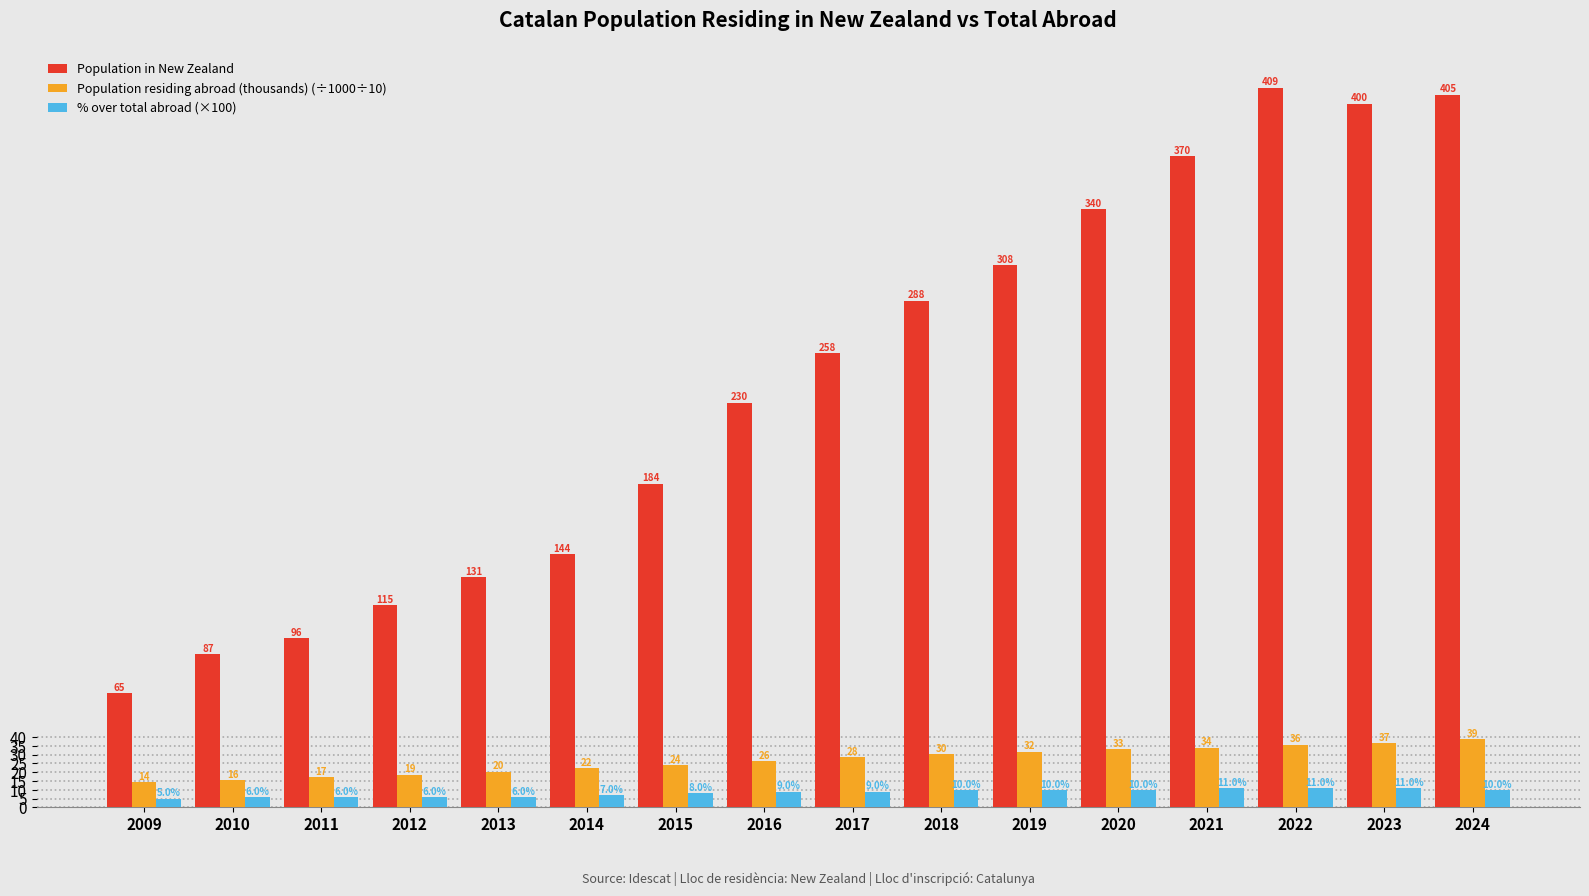

What is the maximum value for % over total abroad (×100)?

11.0